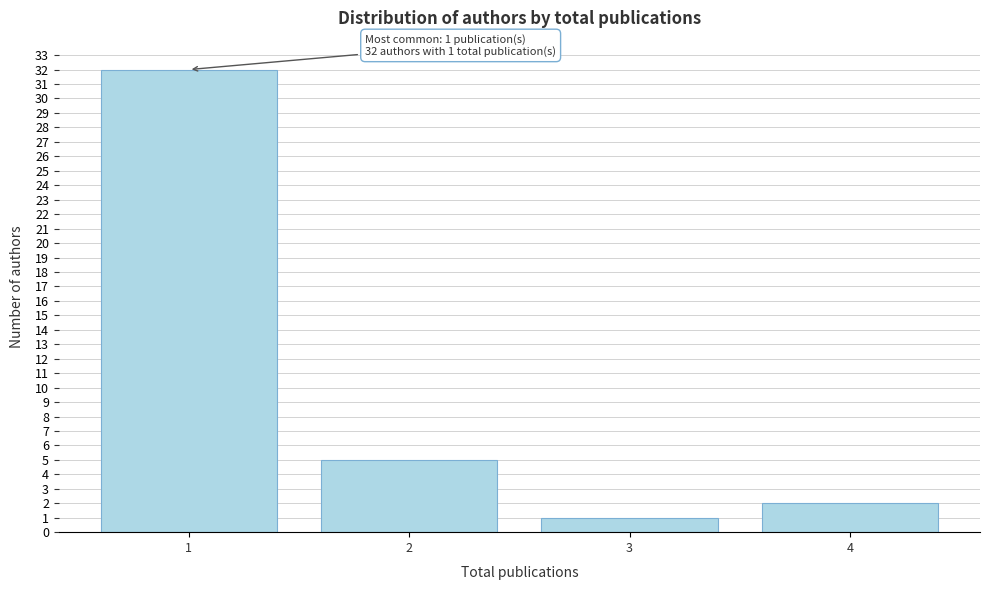

Reading left to right, transcribe all the data shown in this chart.

32	5	1	2